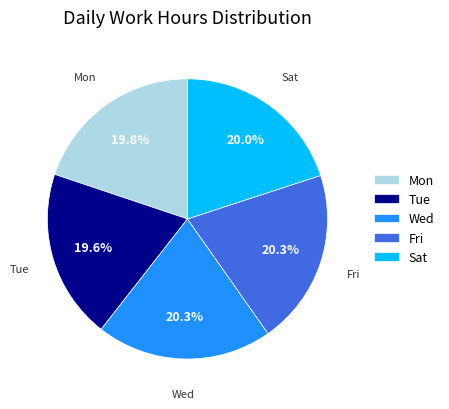

How many segments does this pie chart have?

5